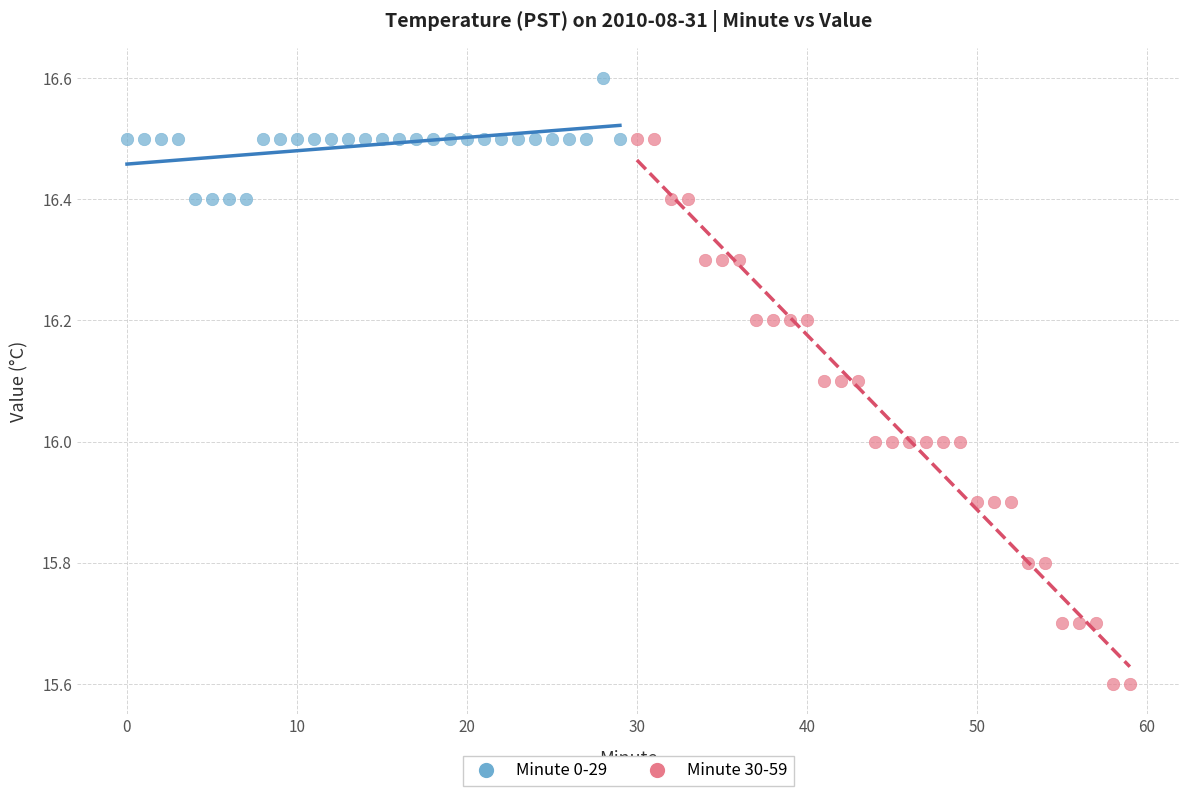

Which series reaches the maximum Y coordinate?

Minute 0-29